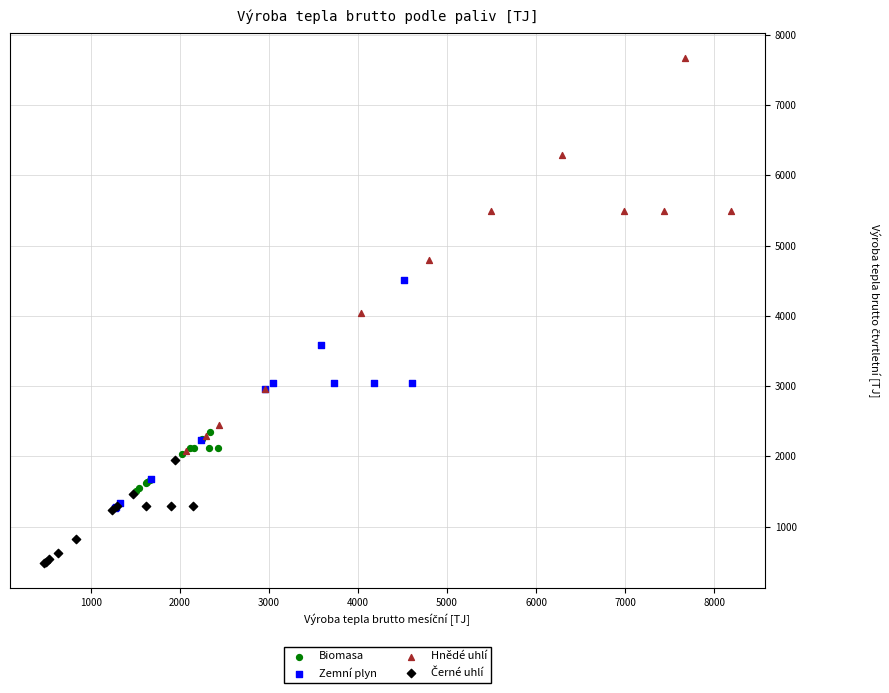

Which series has the largest Y range (max minus min)?

Hnědé uhlí